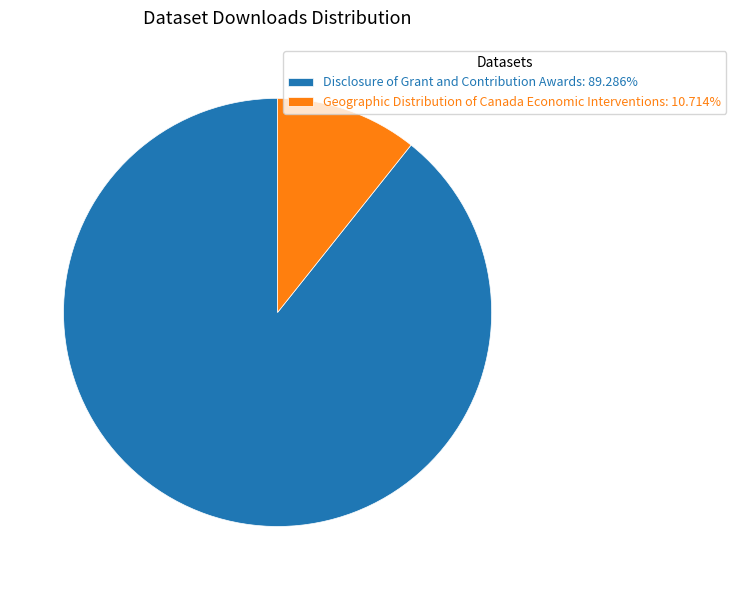

Which slice is the largest?

Disclosure of Grant and Contribution Awards